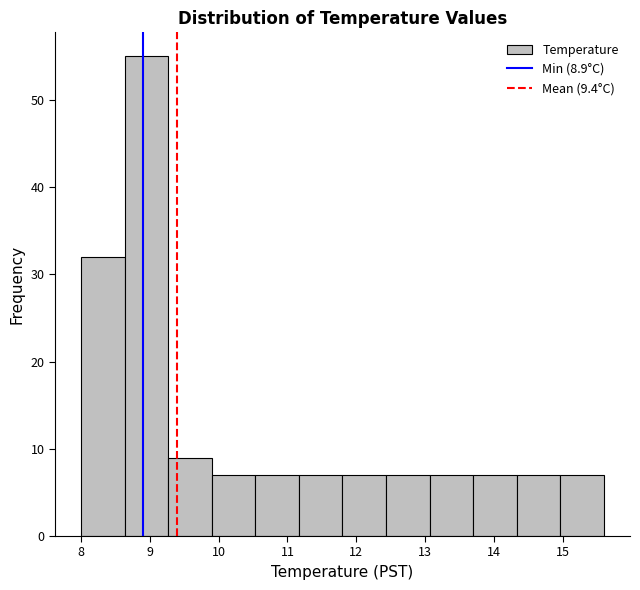

Reading left to right, list every bar in this chart as the range it spans on the x-axis followed by its height. Neither the bar edges nor the heights are printed on the chart, so give them approximately, as read against the axes.

8.0 to 8.6: 32
8.6 to 9.3: 55
9.3 to 9.9: 9
9.9 to 10.5: 7
10.5 to 11.2: 7
11.2 to 11.8: 7
11.8 to 12.4: 7
12.4 to 13.1: 7
13.1 to 13.7: 7
13.7 to 14.3: 7
14.3 to 15.0: 7
15.0 to 15.6: 7